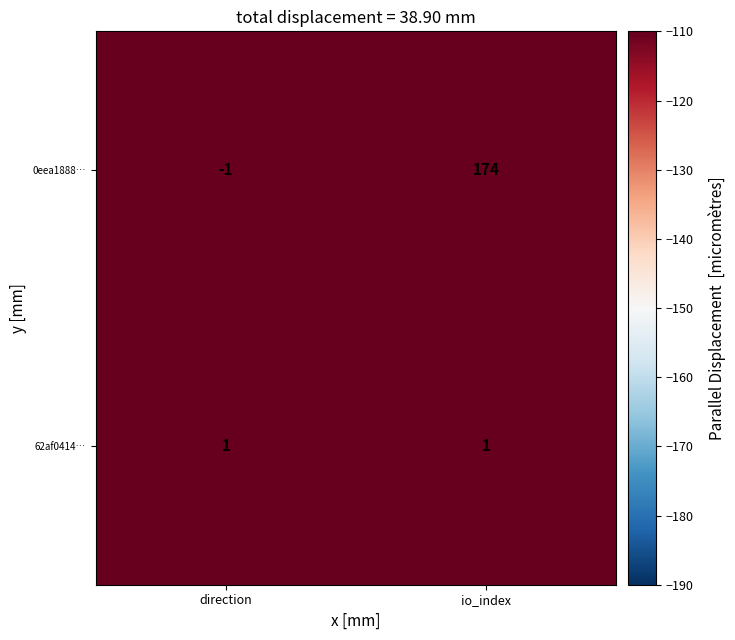

The value of 0eea1888… at io_index is 174. True or false?

True